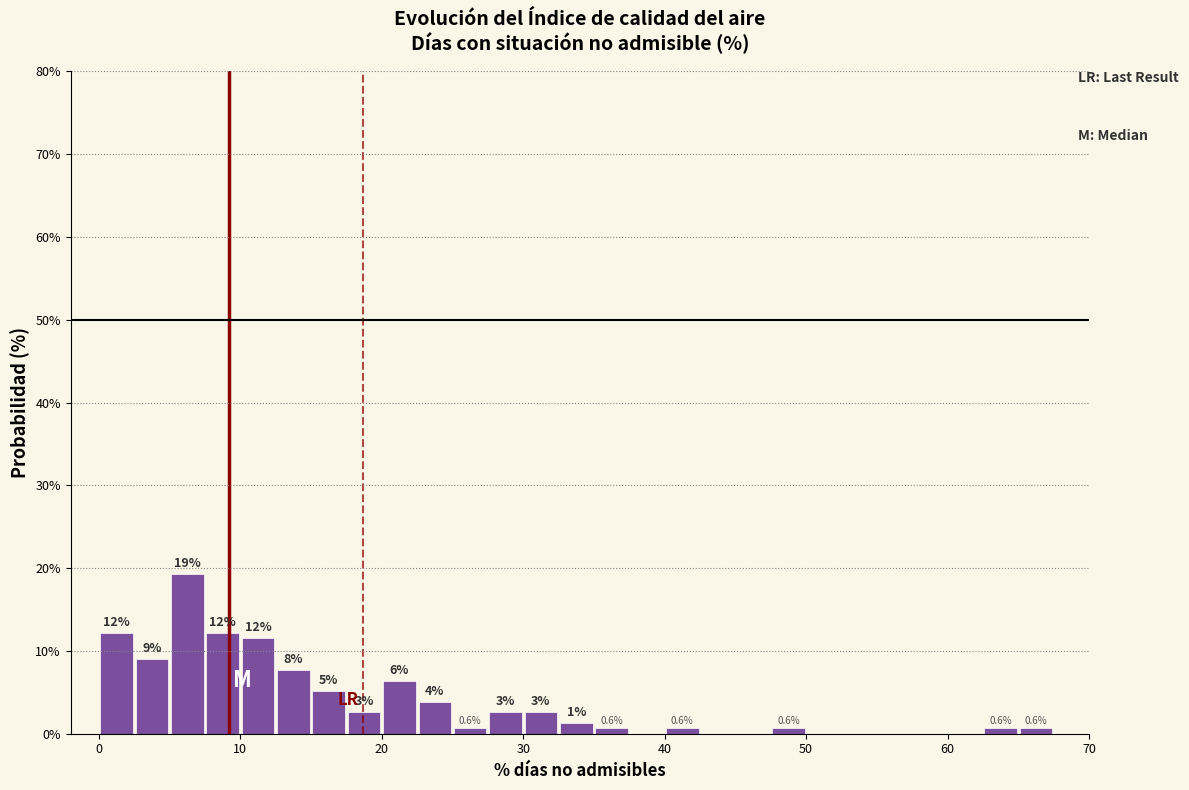

Read against the x-axis, roughly where is the centre of the tallest bar?

6